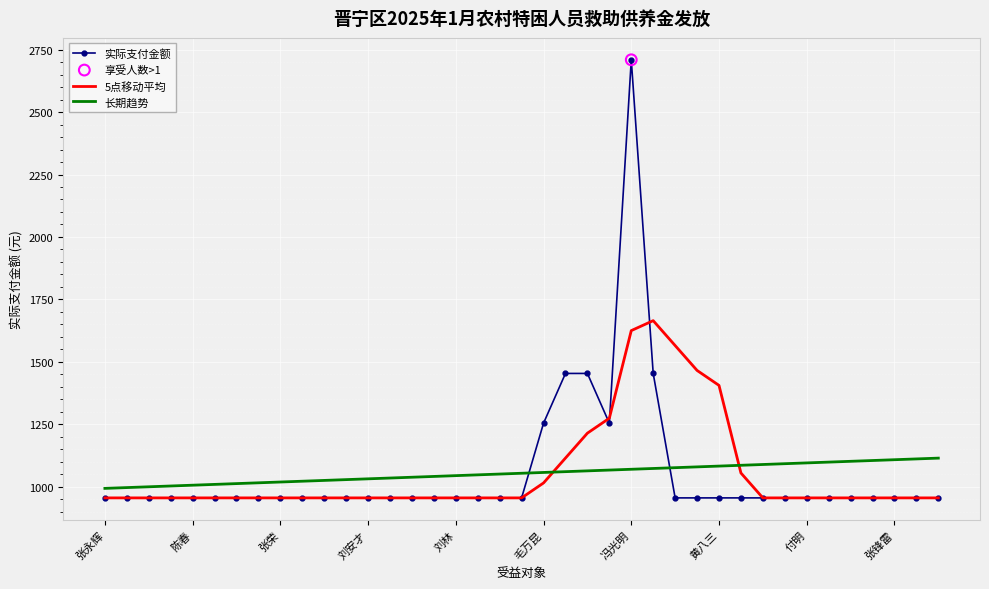

Which series has the widest spread of values?

实际支付金额